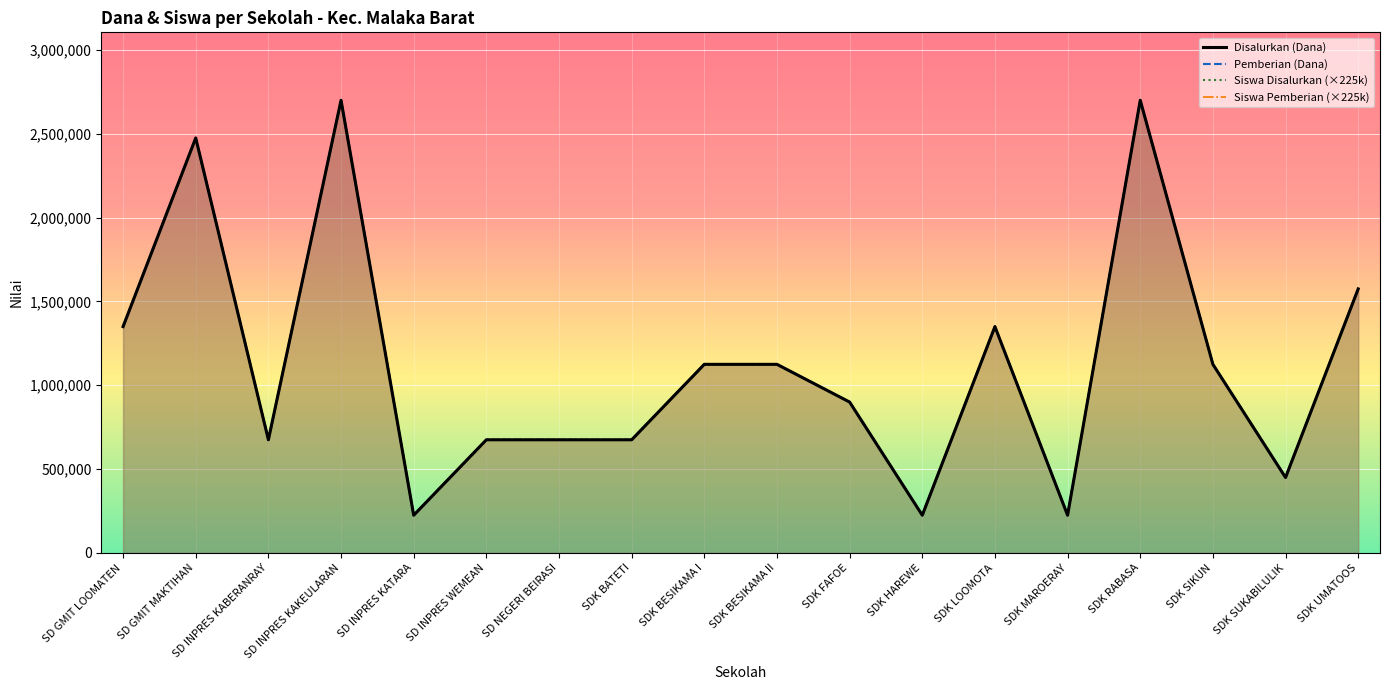

True or false: Pemberian (Dana) has a value of 196035 at SD NEGERI BEIRASI.

False